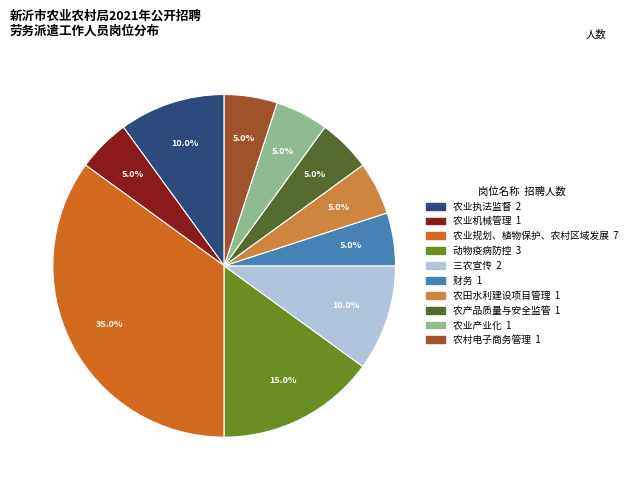

Count the number of slices in the pie.

10